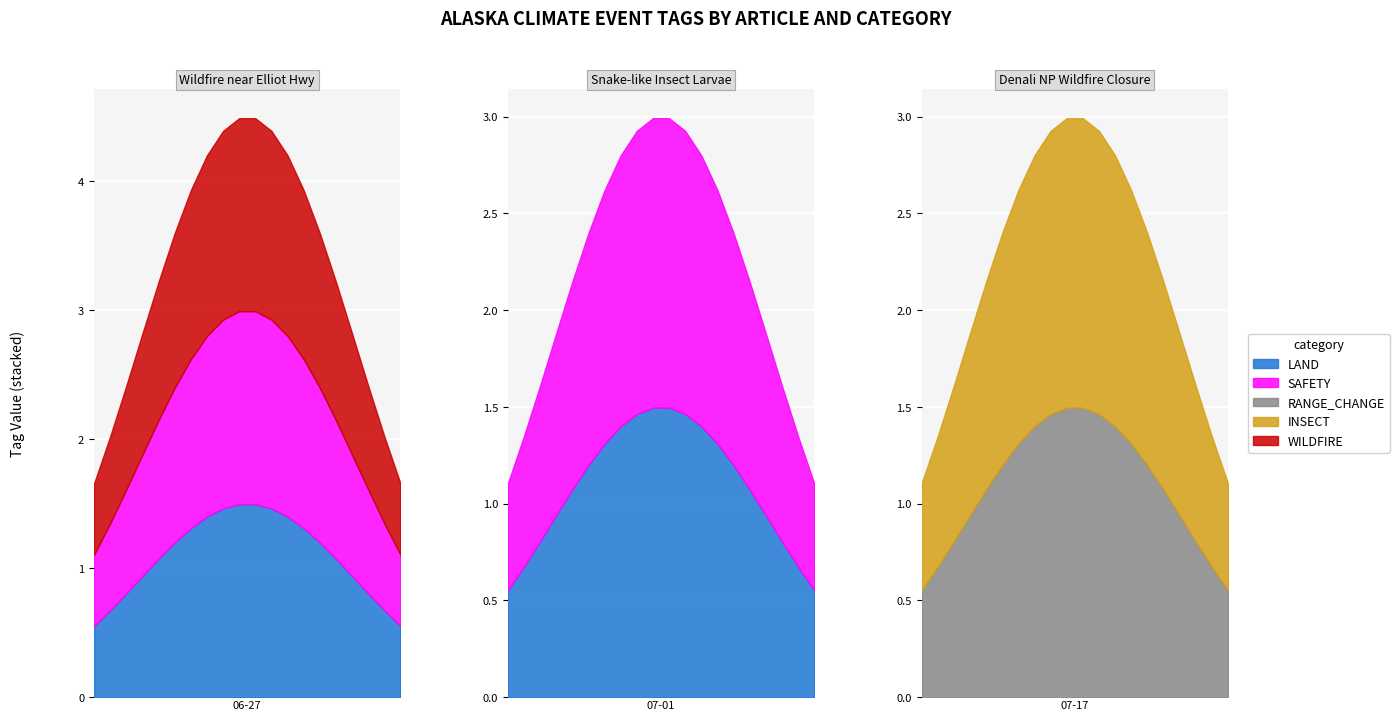

Reading left to right, transcribe all the data shown in this chart.

LAND: 2024-06-27=1	2024-07-01=1	2024-07-17=0
SAFETY: 2024-06-27=1	2024-07-01=1	2024-07-17=0
RANGE_CHANGE: 2024-06-27=0	2024-07-01=0	2024-07-17=1
INSECT: 2024-06-27=0	2024-07-01=0	2024-07-17=1
WILDFIRE: 2024-06-27=1	2024-07-01=0	2024-07-17=0